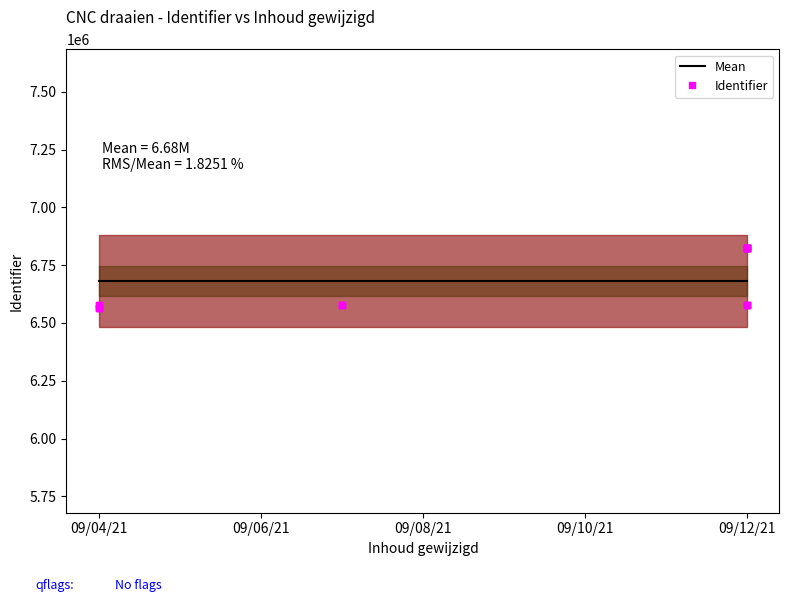

Which label corresponds to the smallest value in the chart?

09/04/21